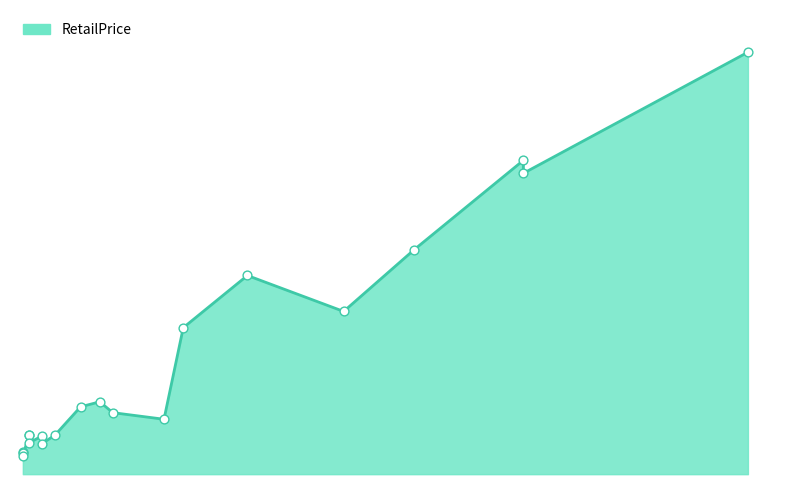

Which has a higher value, EA SPORTS or Microsoft Studios?

EA SPORTS